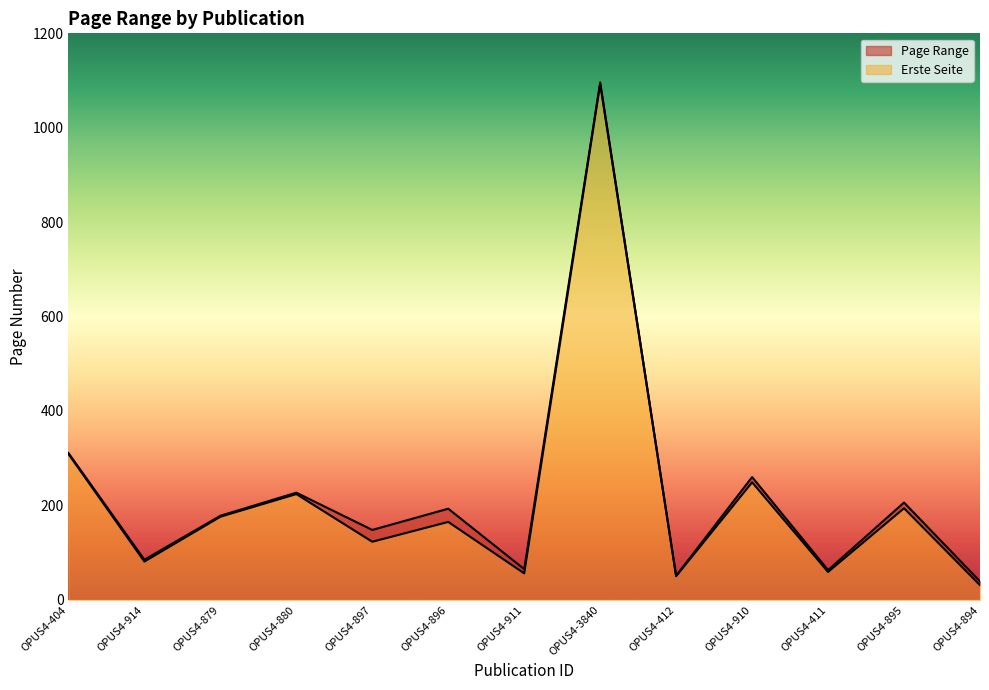

Where is the first local maximum for Letzte Seite?

OPUS4-880